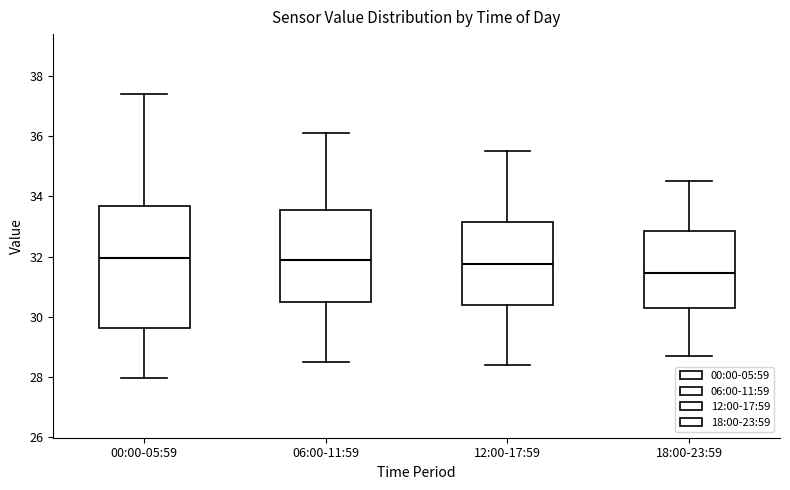

Which box is the tallest, from its lower edge to its upper edge?

00:00-05:59